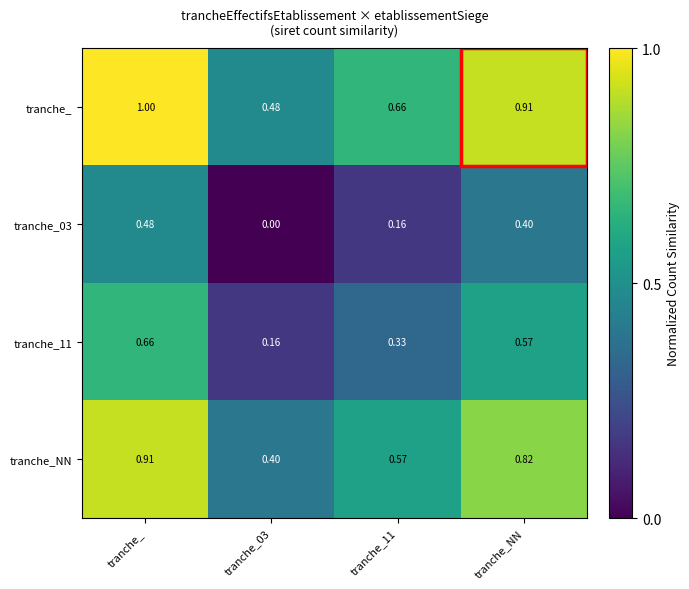

At which category does the chart reach its minimum across all series?

tranche_03